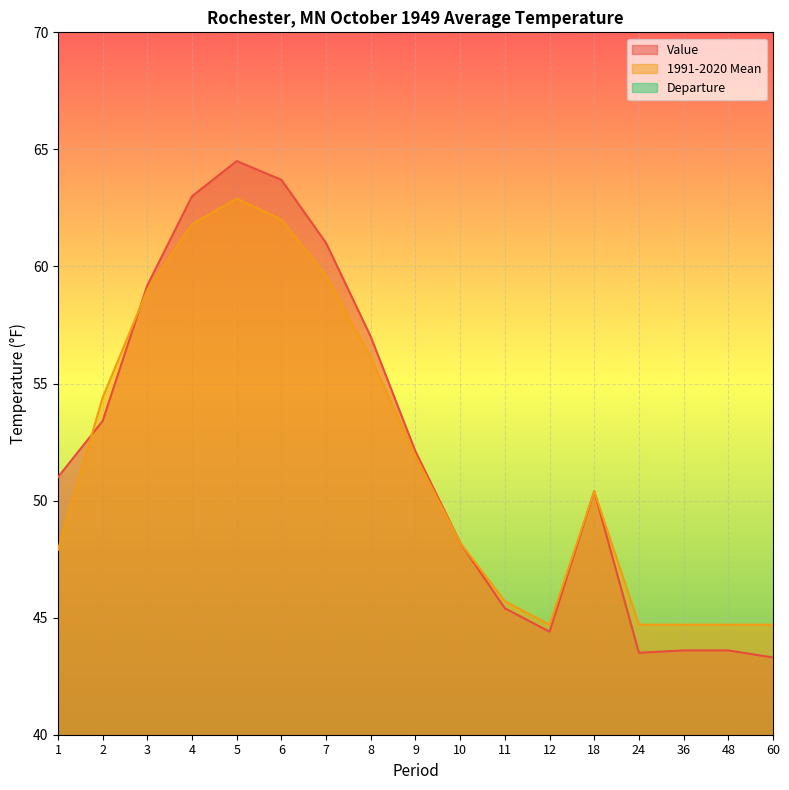

How many values in Departure are below zero?

7